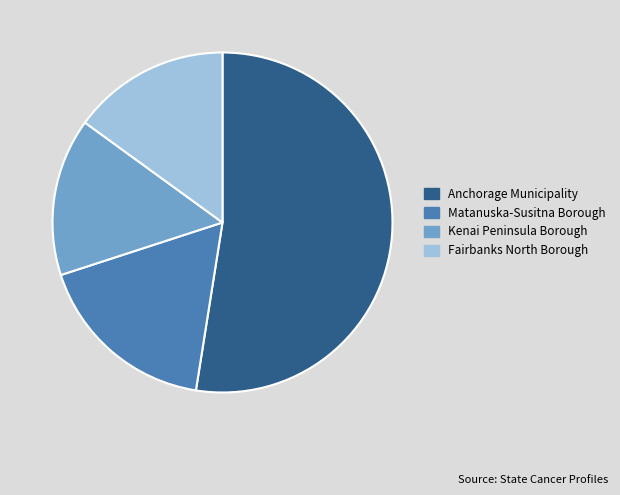

What is the ratio of the value at Anchorage Municipality to the value at Kenai Peninsula Borough?

3.5